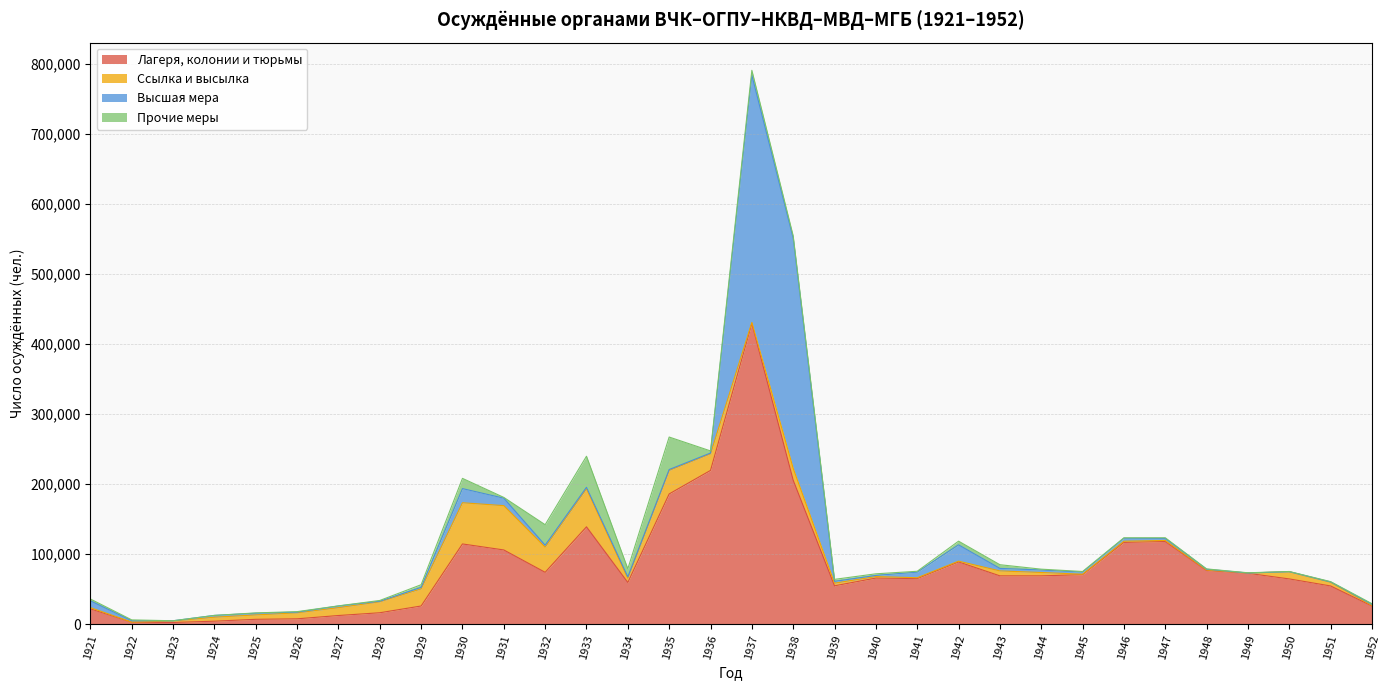

What is the lowest value of the Ссылка и высылка series?

166